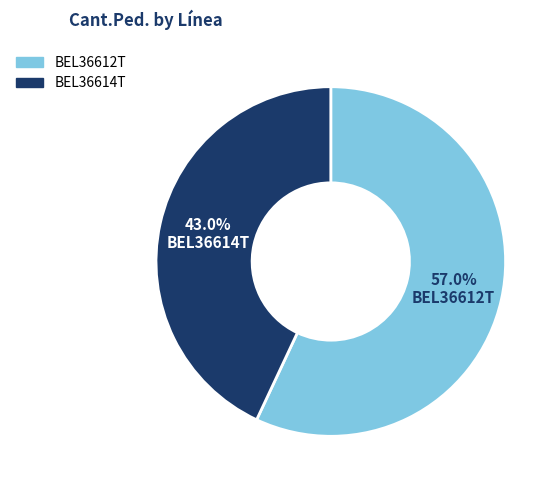

Does any single category account for the majority?

Yes